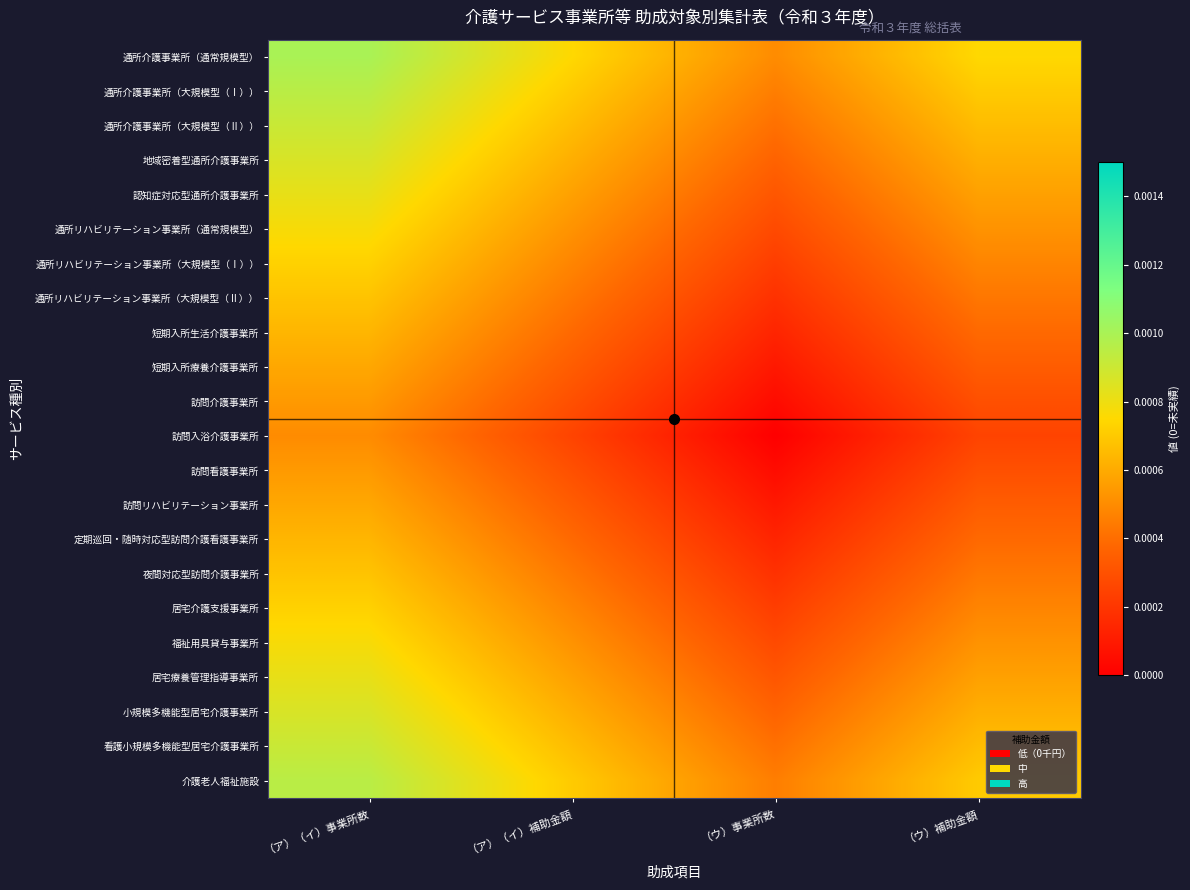

Which label corresponds to the largest value in the chart?

（ア）（イ）事業所数